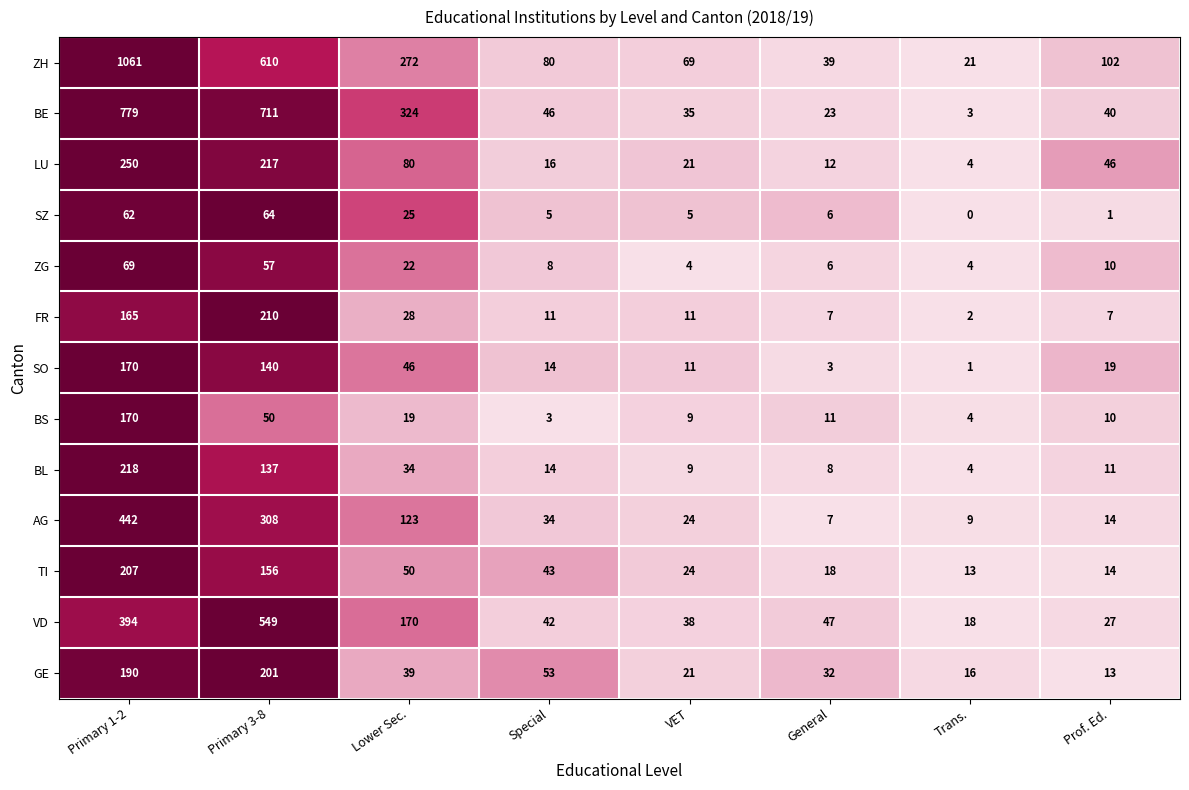

What is the sum of the LU values at General and Primary 1-2?

262